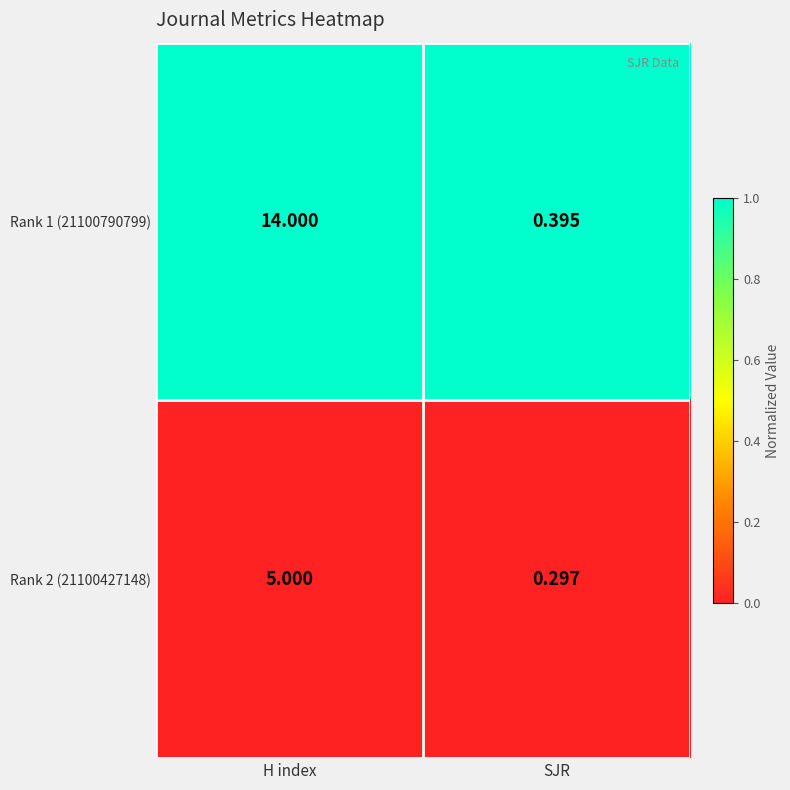

At which label does Rank 2 (21100427148) reach its minimum?

SJR